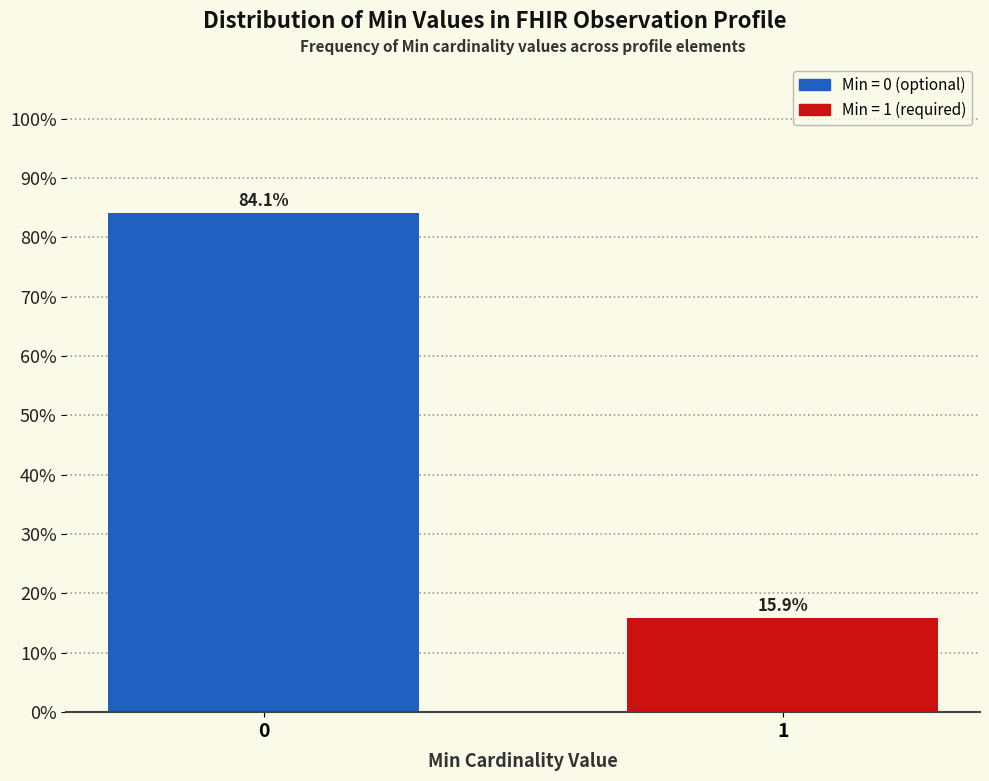

Reading right to left, what are all the values shown in this chart?

15.9	84.1